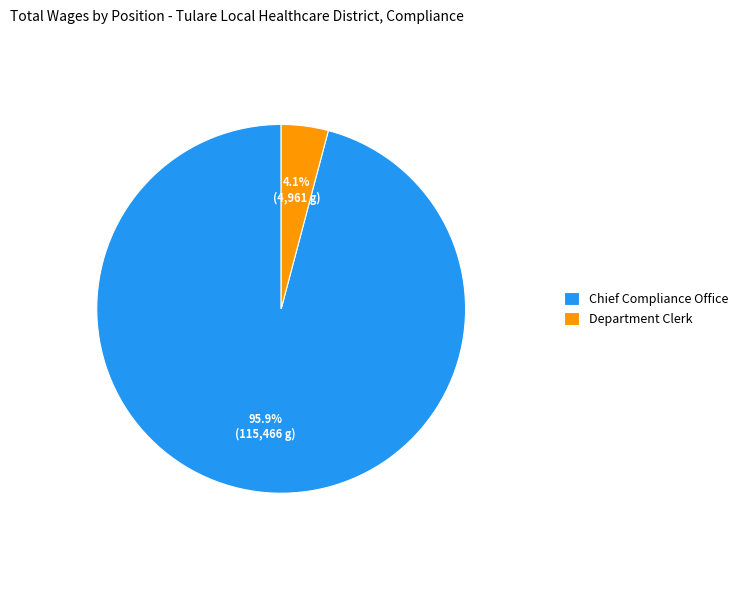

What is the largest slice in the pie chart?

Chief Compliance Office